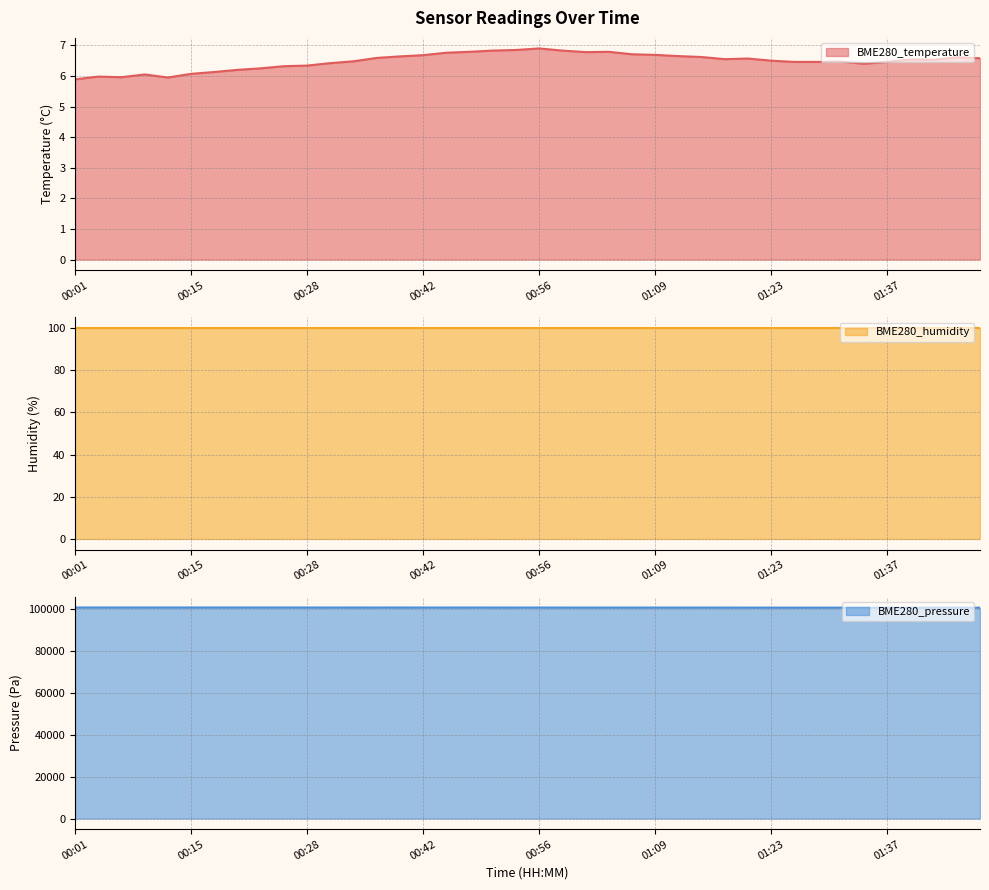

What is the approximate value of BME280_pressure at 00:28?

100944.4